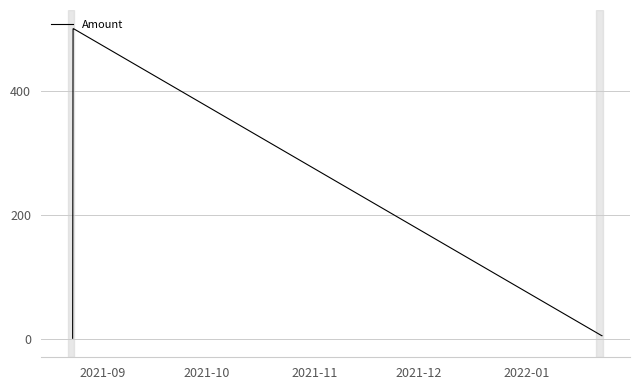

True or false: the data has more than 0 interior local peaks.

True